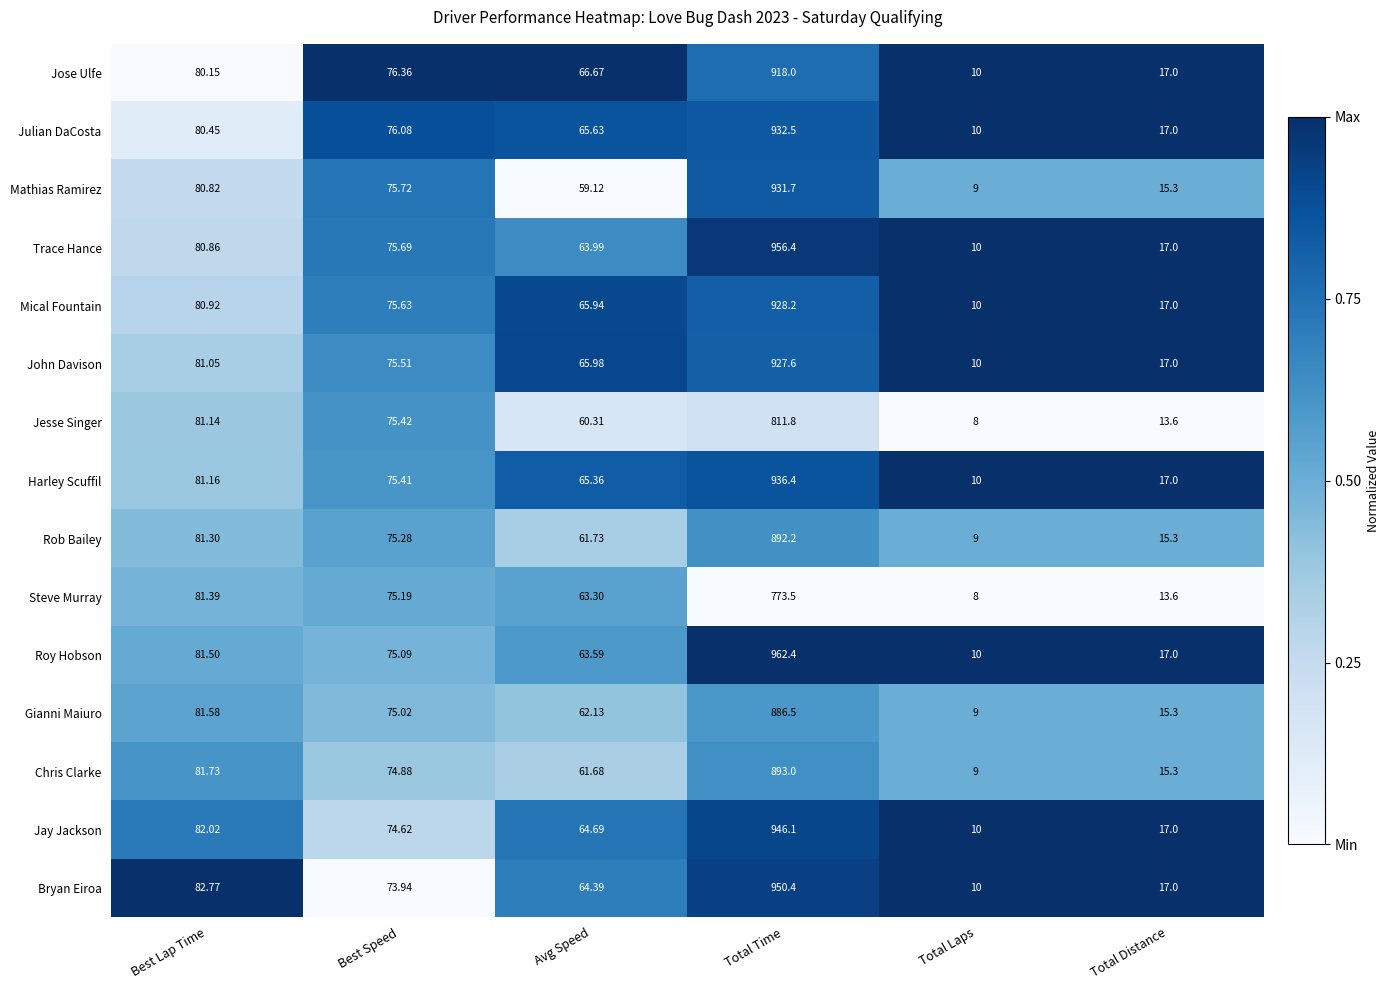

At which category does the chart reach its minimum across all series?

Total Laps